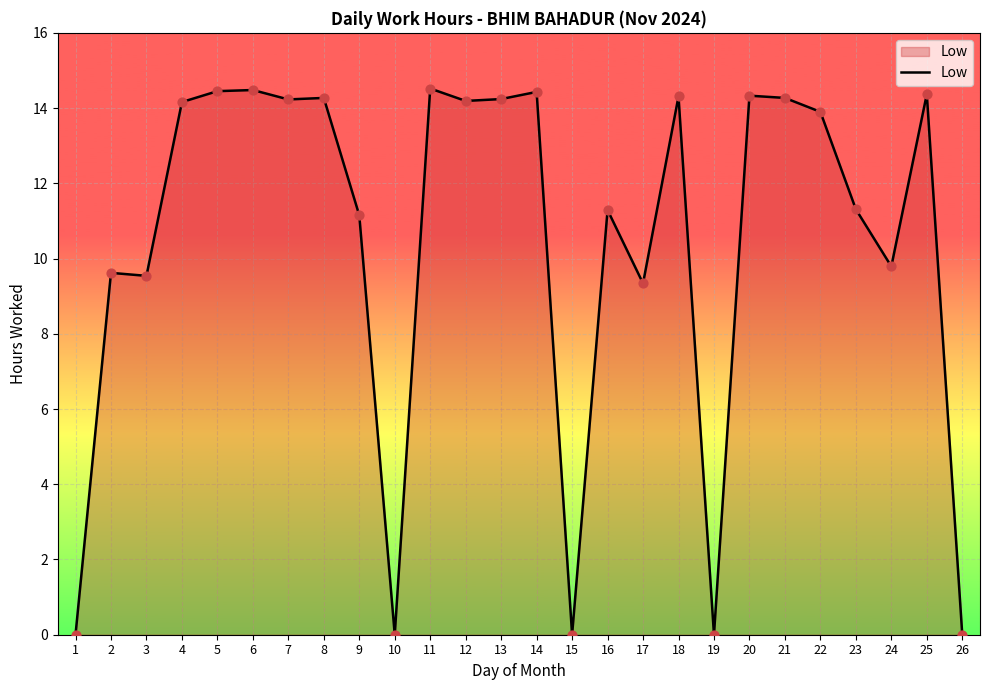

What is the change in value from 9 to 11?

+3.4